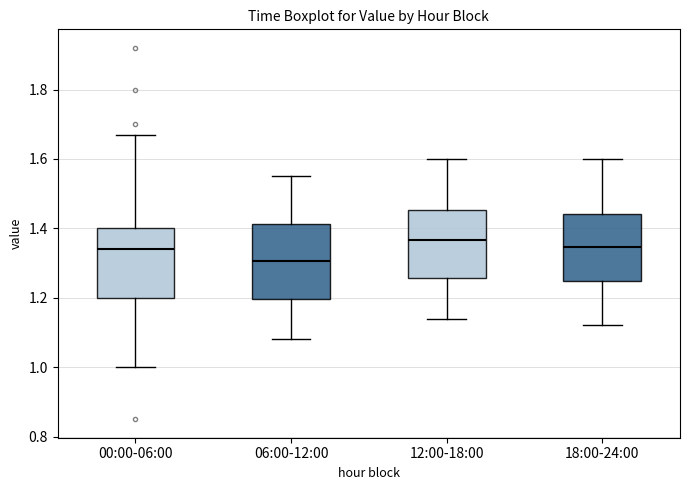

Where is the upper edge of the box for 00:00-06:00 on the y-axis? The values are not printed on the chart, so give them approximately, as read against the axis.

1.40